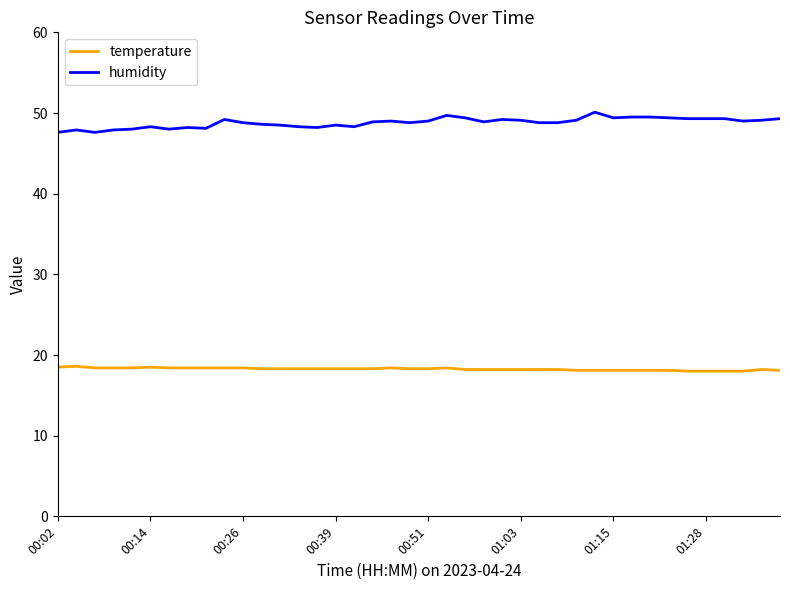

What is the greatest value displayed?

50.1